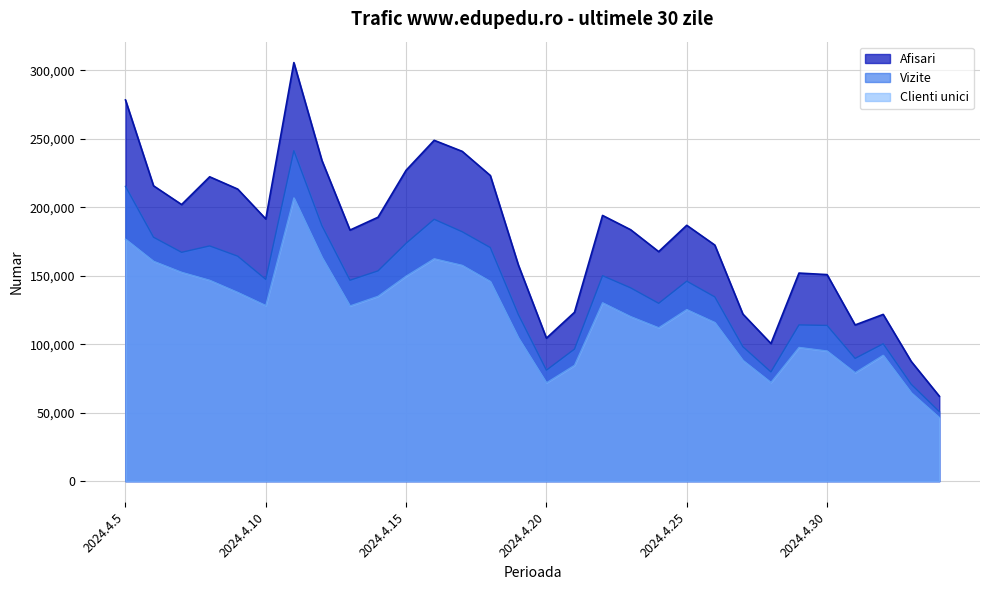

At which category is the sum across all series the highest?

2024.4.11